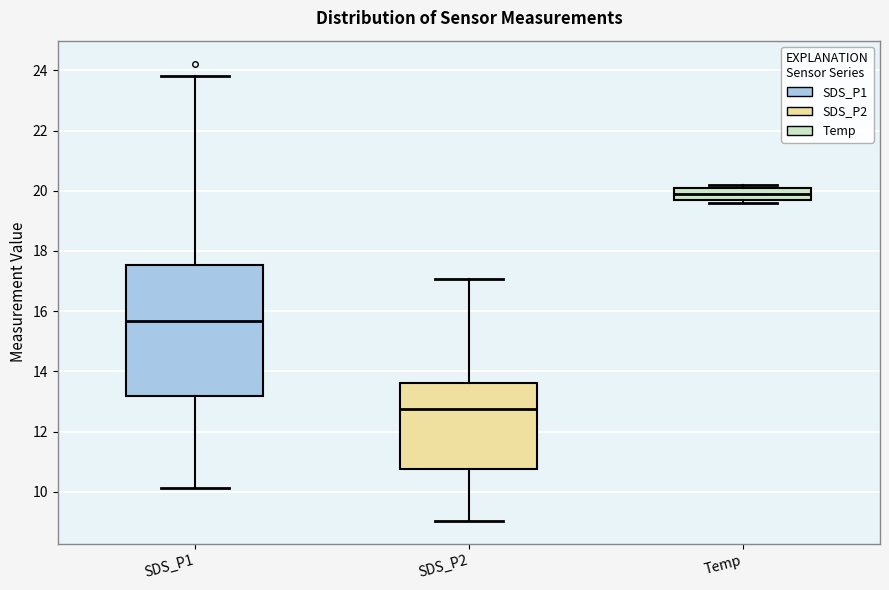

Where is the lower edge of the box for SDS_P1 on the y-axis? The values are not printed on the chart, so give them approximately, as read against the axis.

13.2